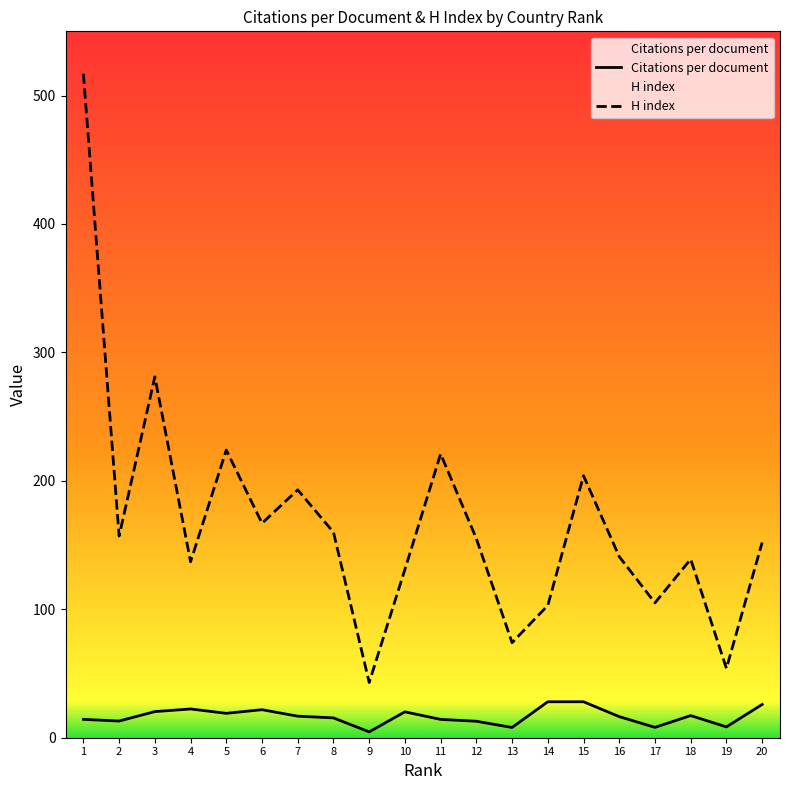

At which label does Citations per document reach its minimum?

9